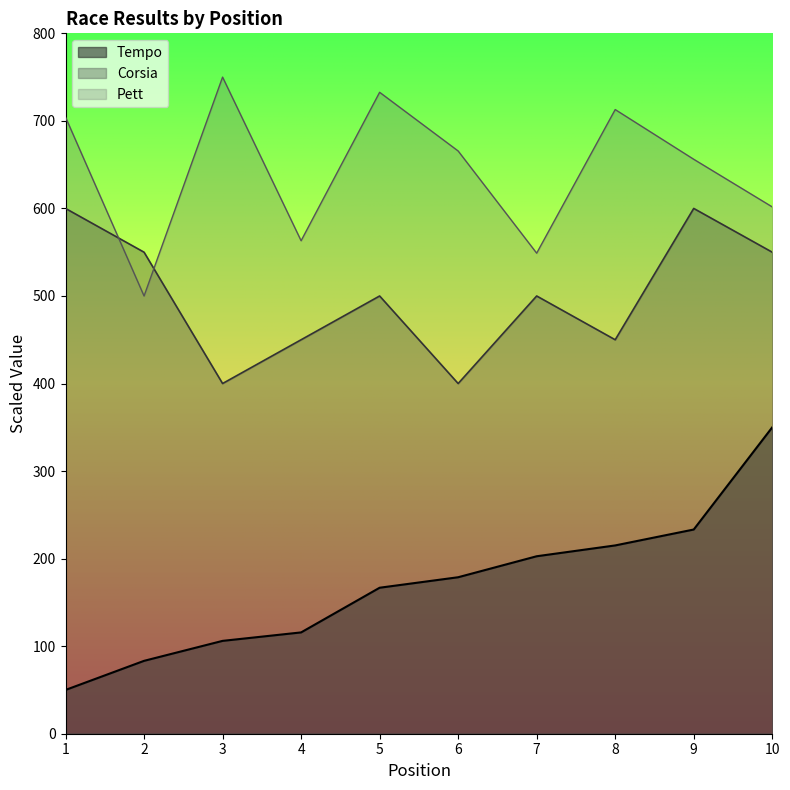

What is the highest value of the Tempo series?

350.0